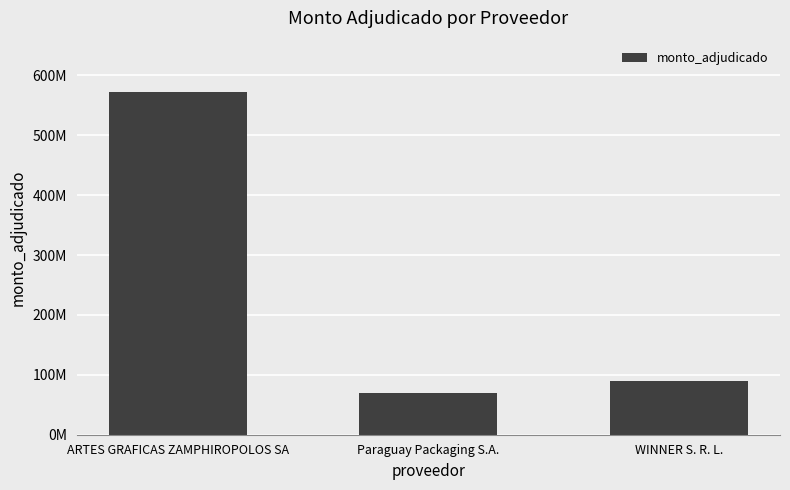

Are the bars horizontal?

No